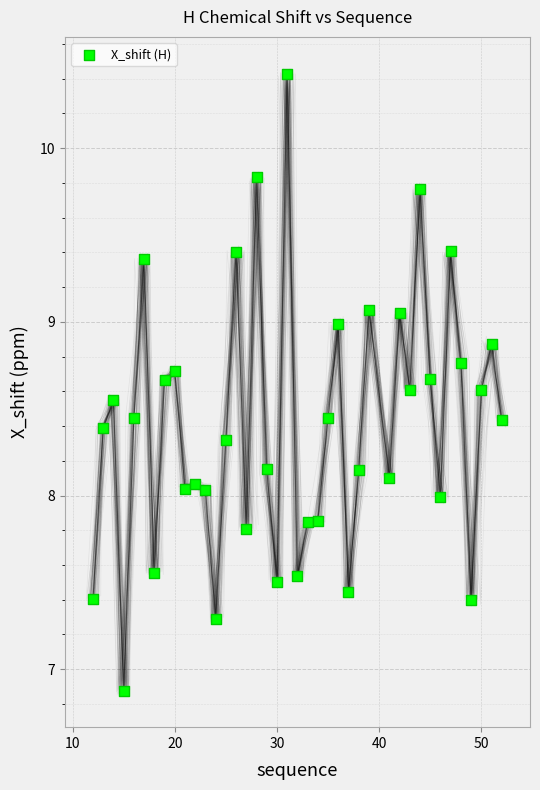

What is the range of Y values (max minus min)?

3.6